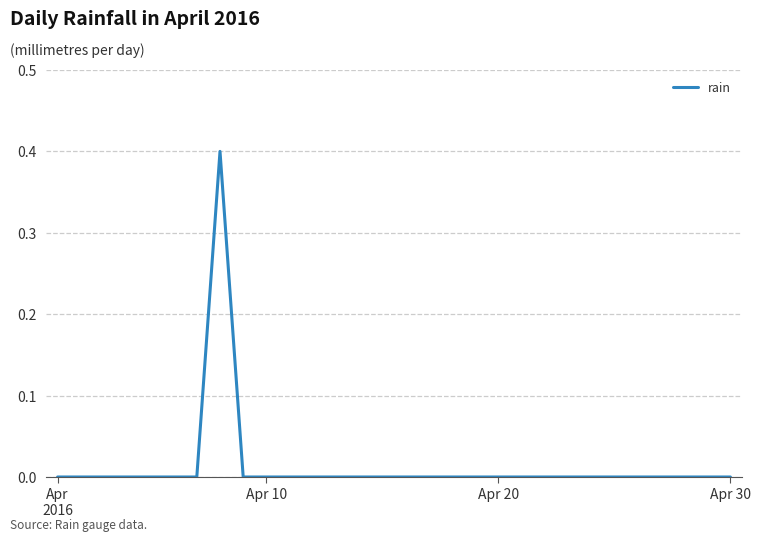

What is the maximum value shown in the chart?

0.4